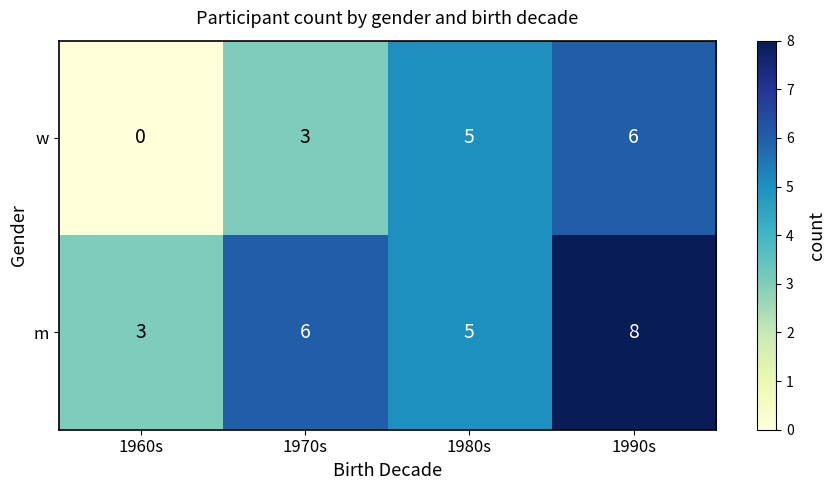

Which series changed the most between 1960s and 1980s?

w